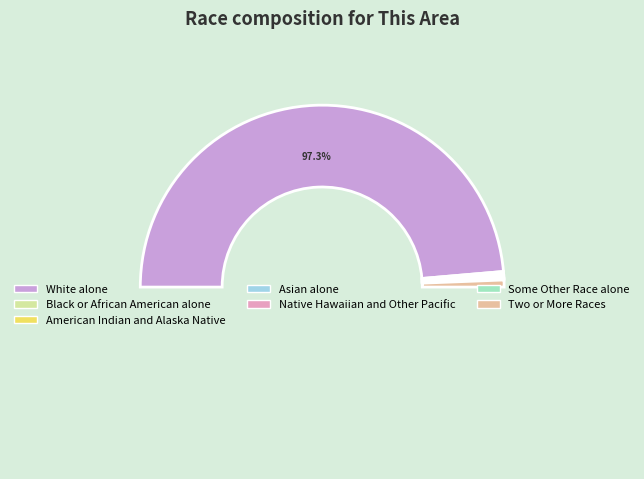

What is the total percentage of White alone and Asian alone?

97.7%